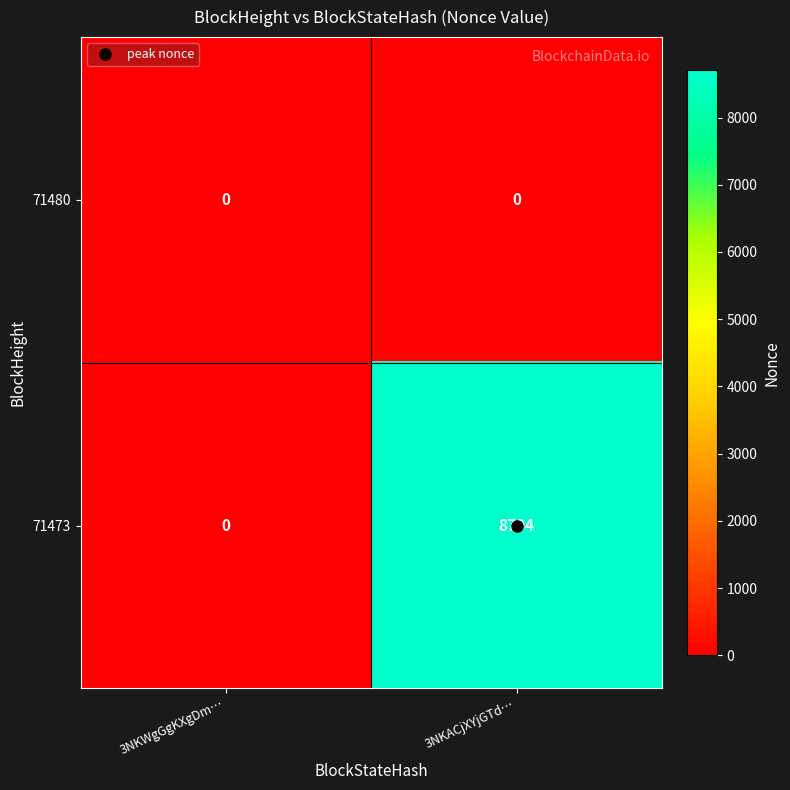

The value of 71473 at 3NKWgGgKXgDm… is -3845. True or false?

False